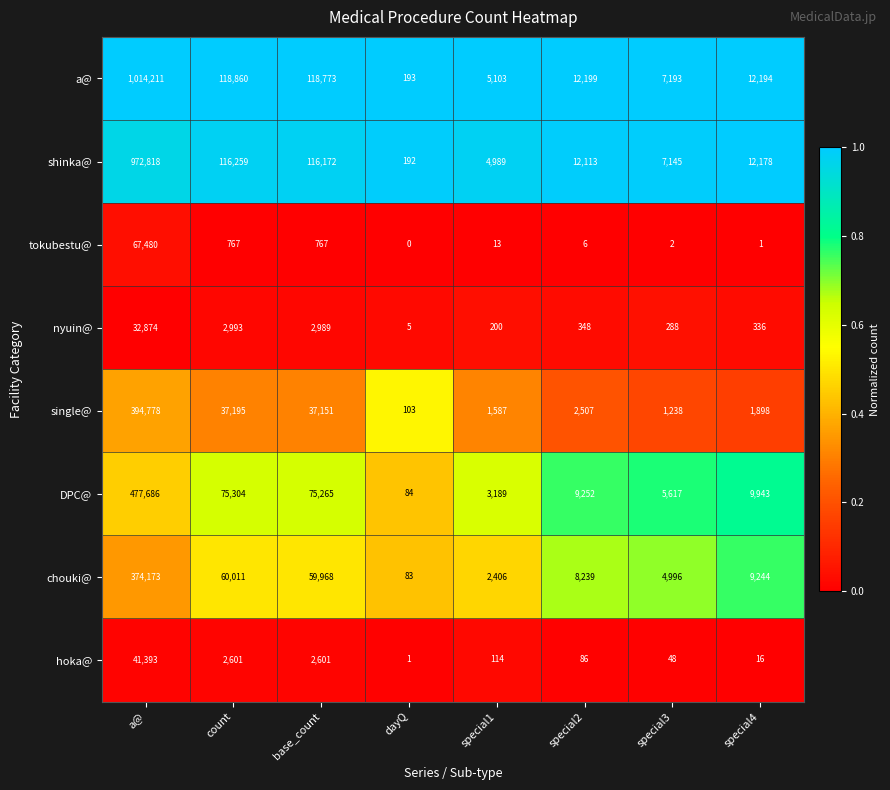

What is the difference between the maximum and minimum values in the shinka@ series?

972626